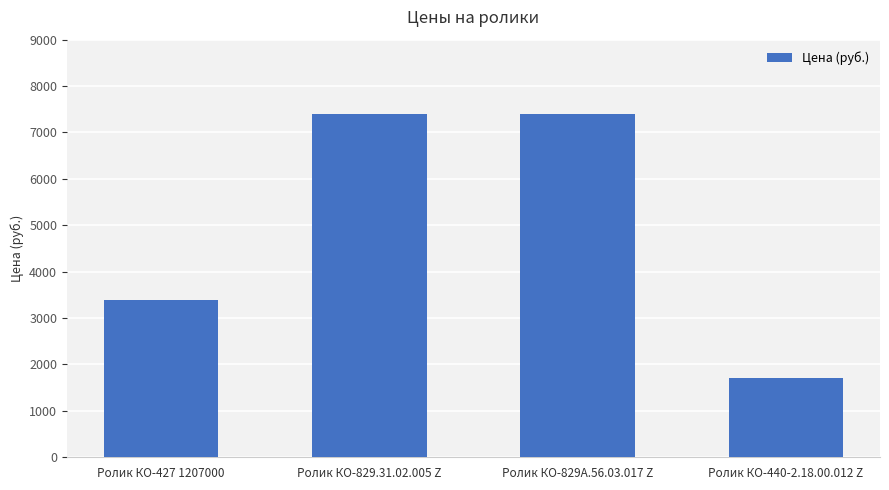

What is the sum of the values at Ролик КО-440-2.18.00.012 Z and Ролик КО-829А.56.03.017 Z?

9100